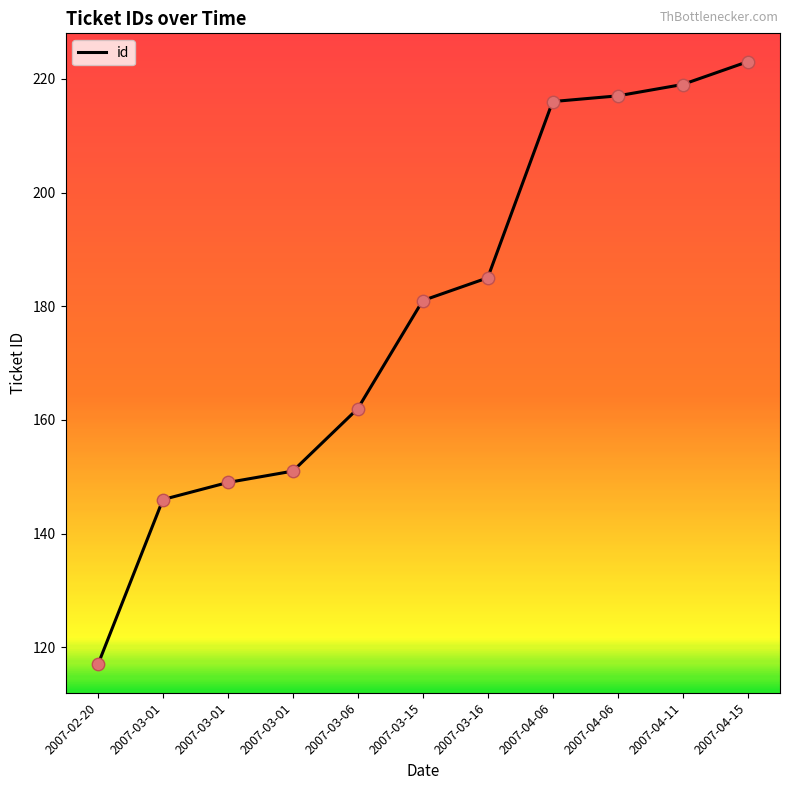

Which has a higher value, 2007-03-16 or 2007-04-15?

2007-04-15